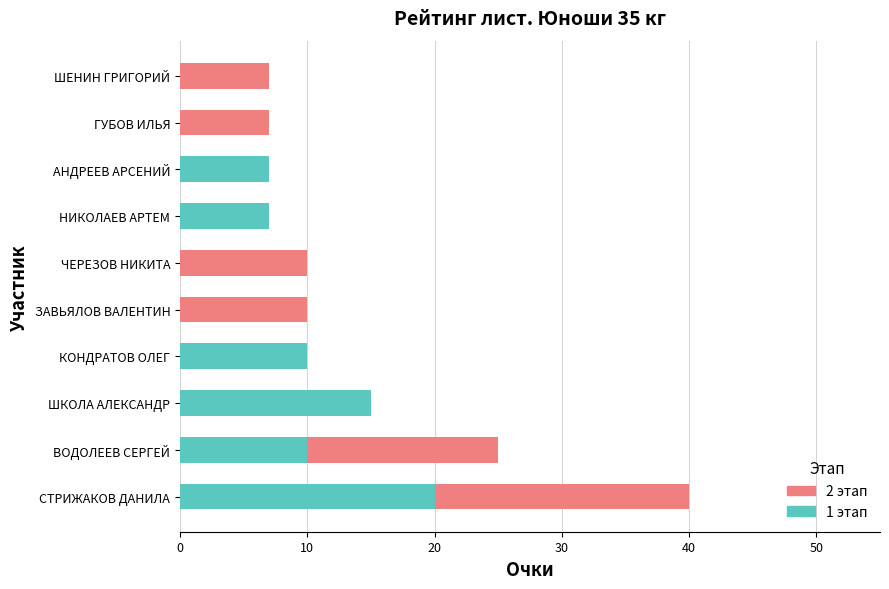

At which category is the sum across all series the highest?

СТРИЖАКОВ ДАНИЛА